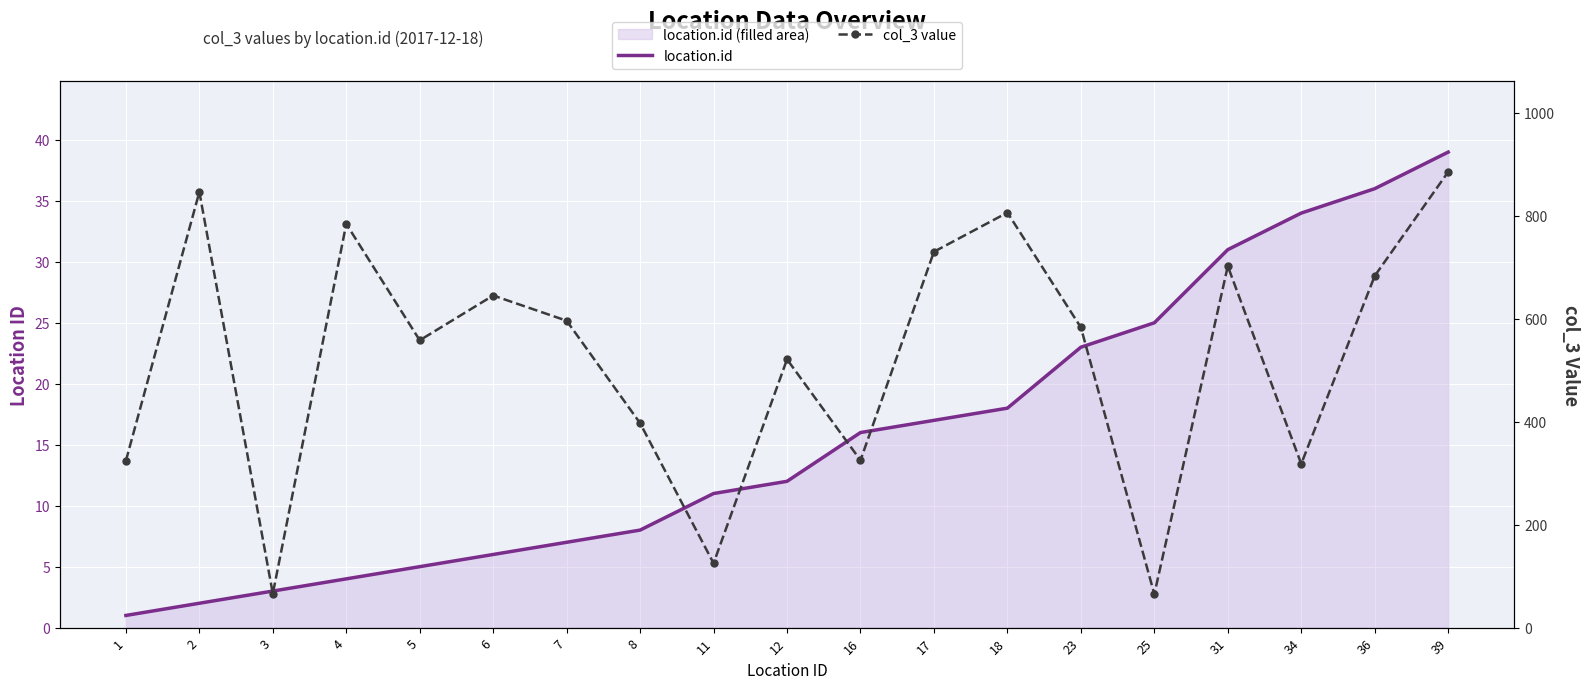

Which series has the widest spread of values?

col_3 value